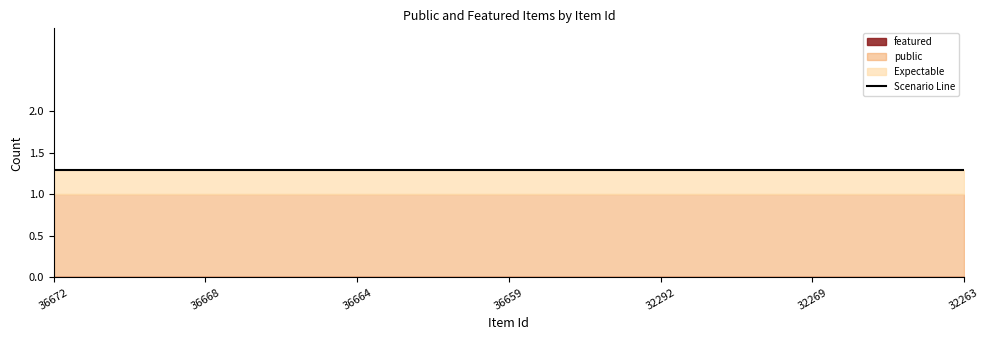

Is the value of featured at 32306 greater than the value of public at 36669?

No